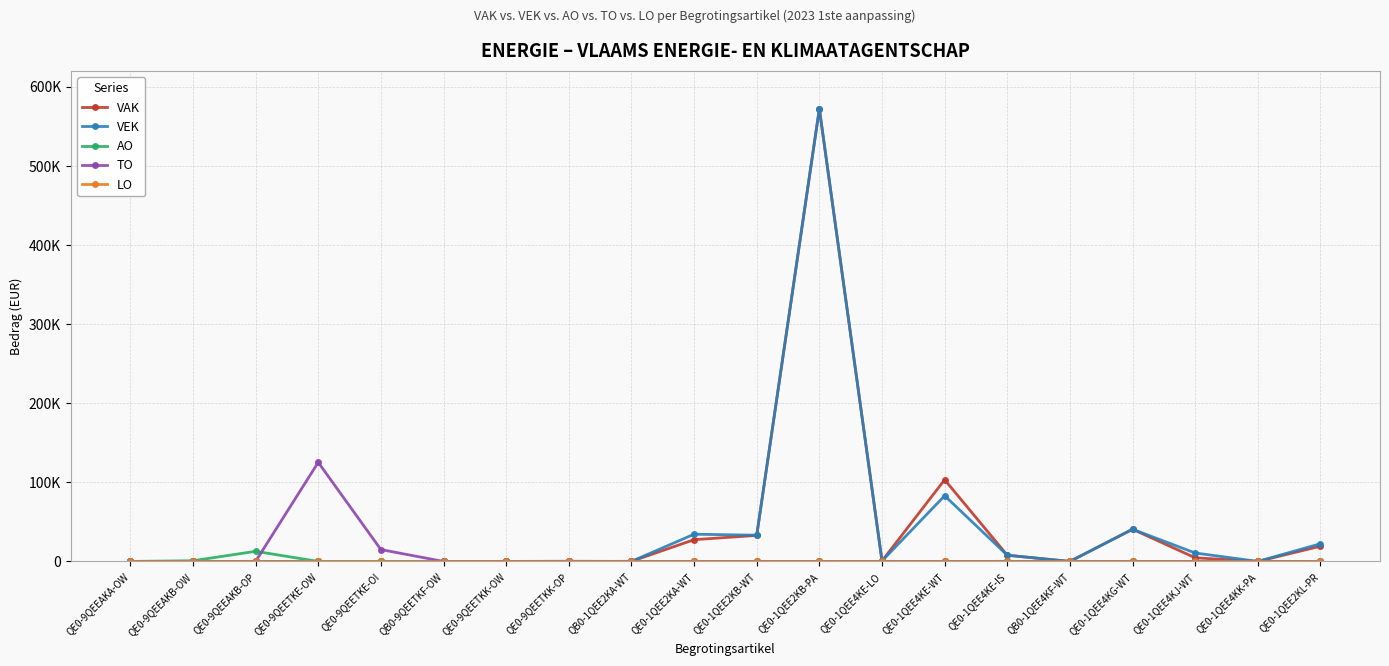

Is this an area chart (filled region under the line)?

No